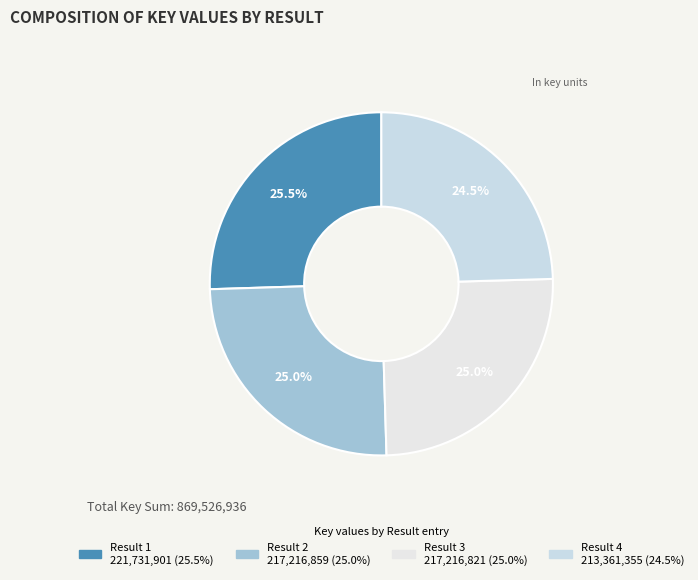

How many segments does this pie chart have?

4